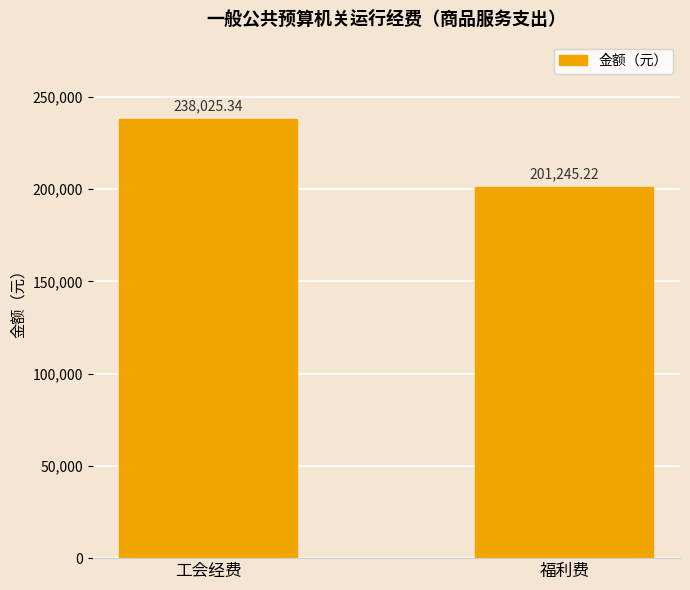

Where does the data first go above 238025?

工会经费